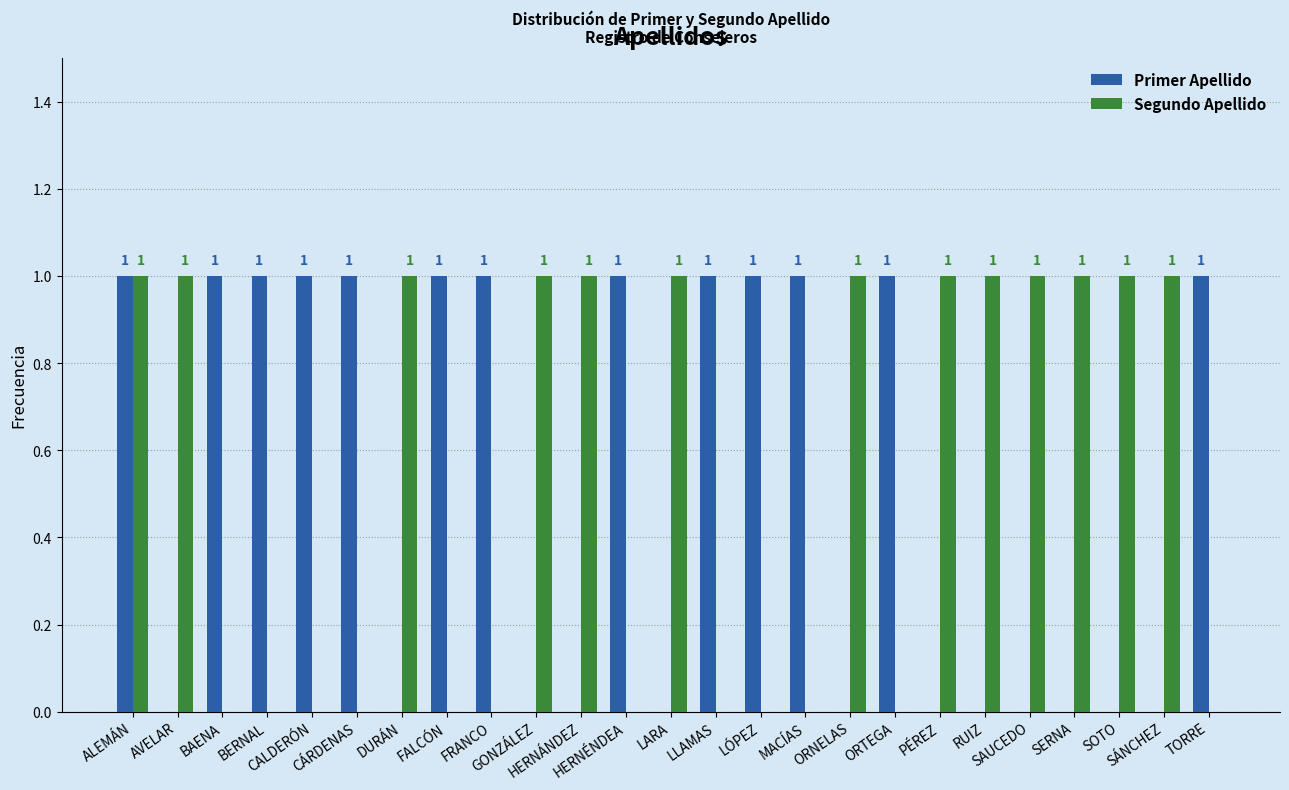

What is the average value of the Segundo Apellido series?

1